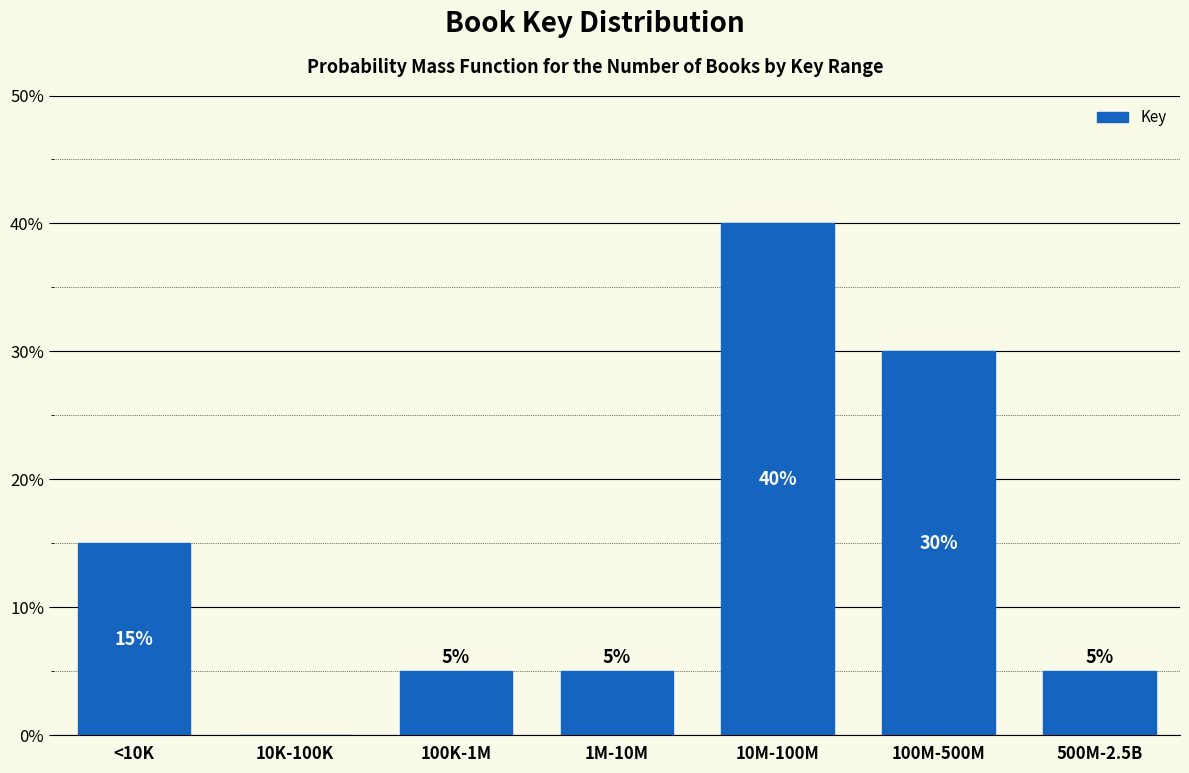

Reading left to right, what are all the values shown in this chart?

<10K=15	10K-100K=0	100K-1M=5	1M-10M=5	10M-100M=40	100M-500M=30	500M-2.5B=5